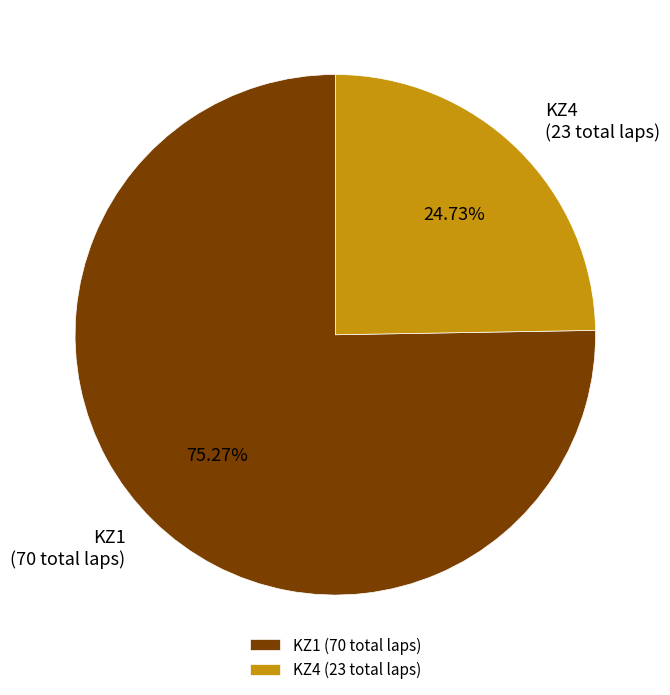

Which slice is the largest?

KZ1